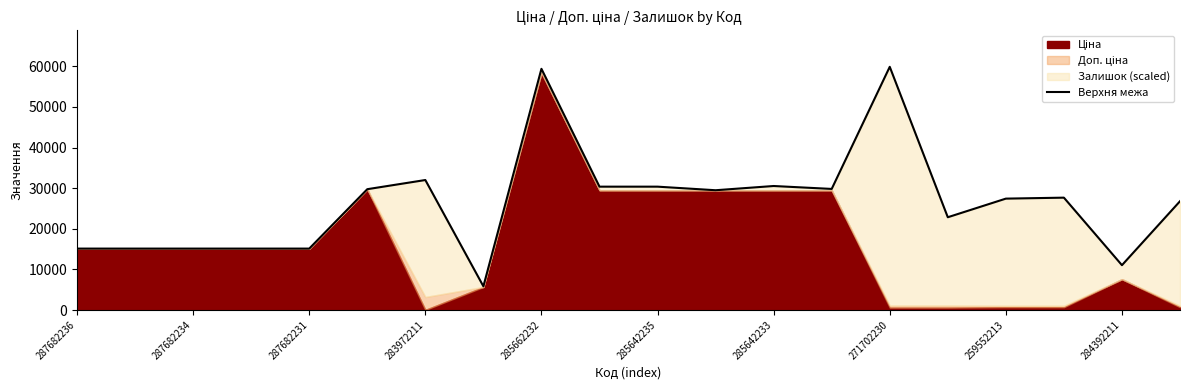

What is the label of the 18th point from the left?

17